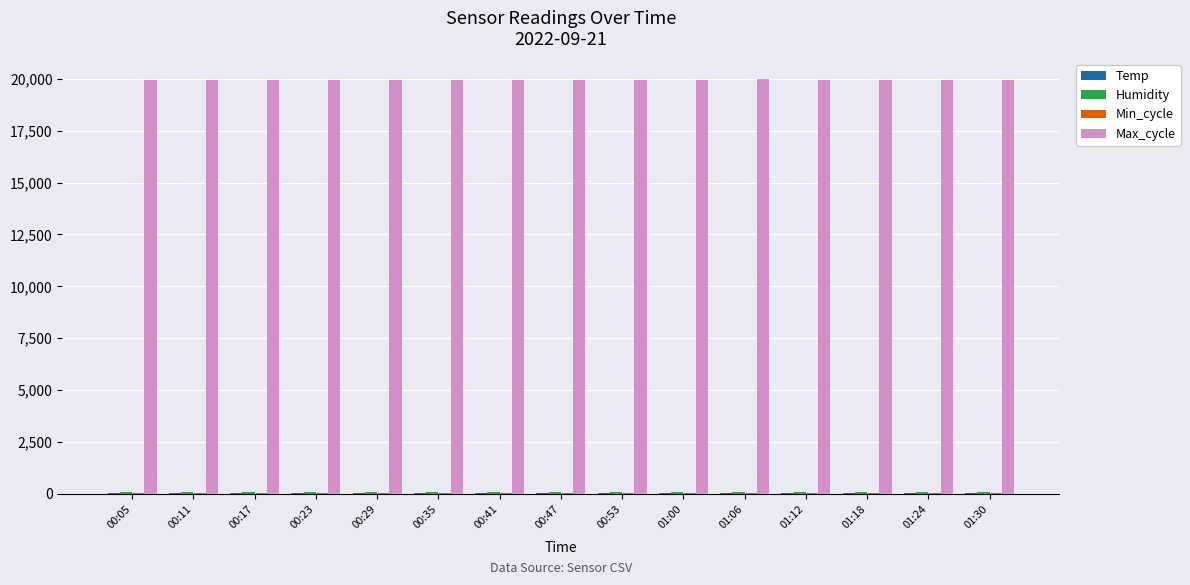

Which series has the largest total across all categories?

Max_cycle